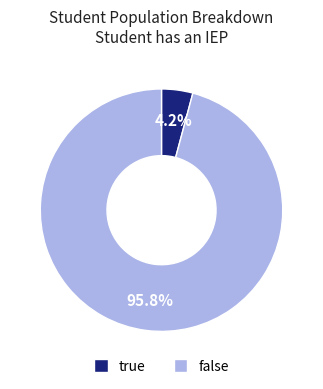

What is the majority slice?

false